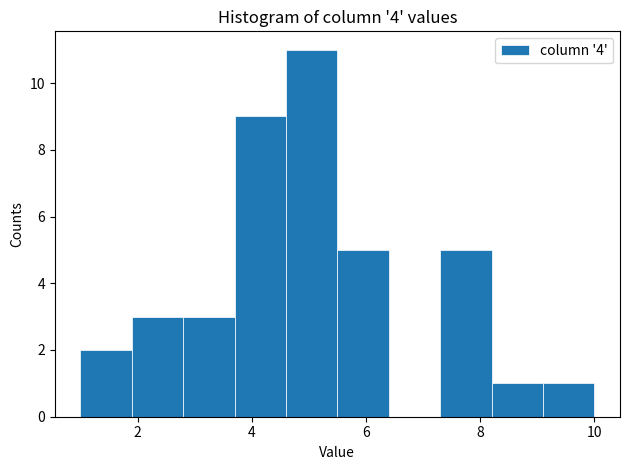

Reading left to right, list every bar in this chart as the range it spans on the x-axis followed by its height. Neither the bar edges nor the heights are printed on the chart, so give them approximately, as read against the axes.

1.0 to 1.9: 2
1.9 to 2.8: 3
2.8 to 3.7: 3
3.7 to 4.6: 9
4.6 to 5.5: 11
5.5 to 6.4: 5
6.4 to 7.3: 0
7.3 to 8.2: 5
8.2 to 9.1: 1
9.1 to 10.0: 1